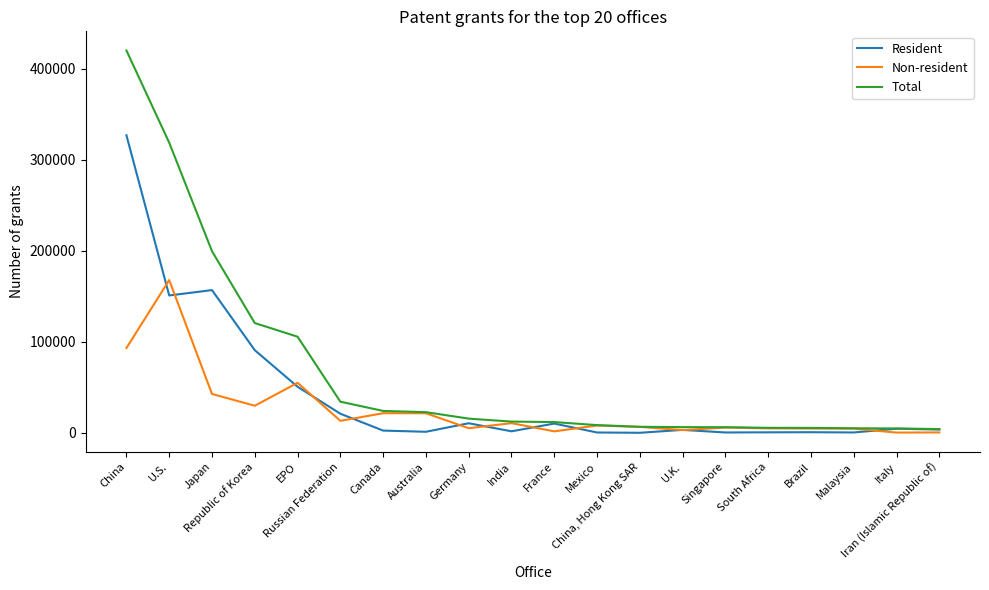

Which series has the largest range (max minus min)?

Total